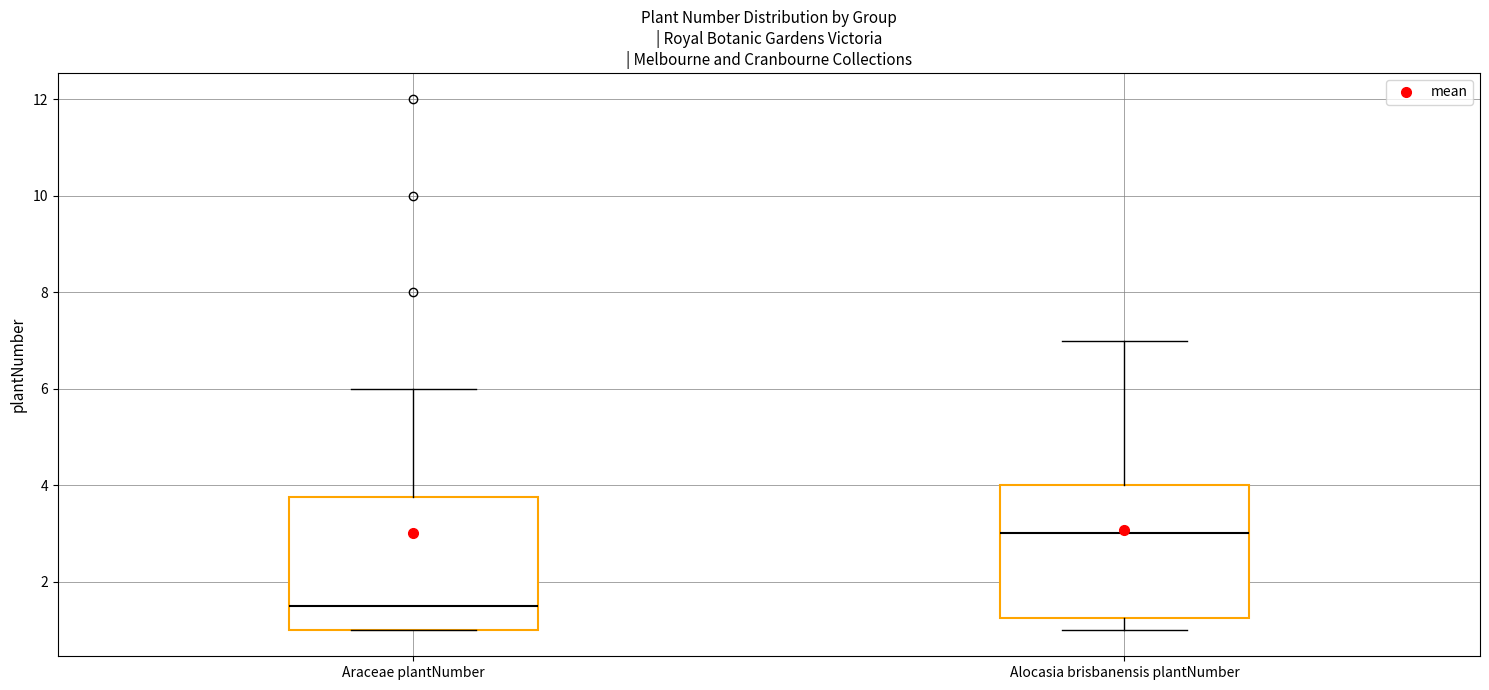

Reading left to right, transcribe this box plot: for each box, give where its median line is, the range the box spans, and where its two whiskers end, as read against the y-axis. The values are not printed on the chart, so give them approximately, as read against the axis.

Araceae plantNumber: median 1.6, box 1.0 to 3.8, whiskers 1.0 to 6.0
Alocasia brisbanensis plantNumber: median 3.0, box 1.2 to 4.0, whiskers 1.0 to 7.0